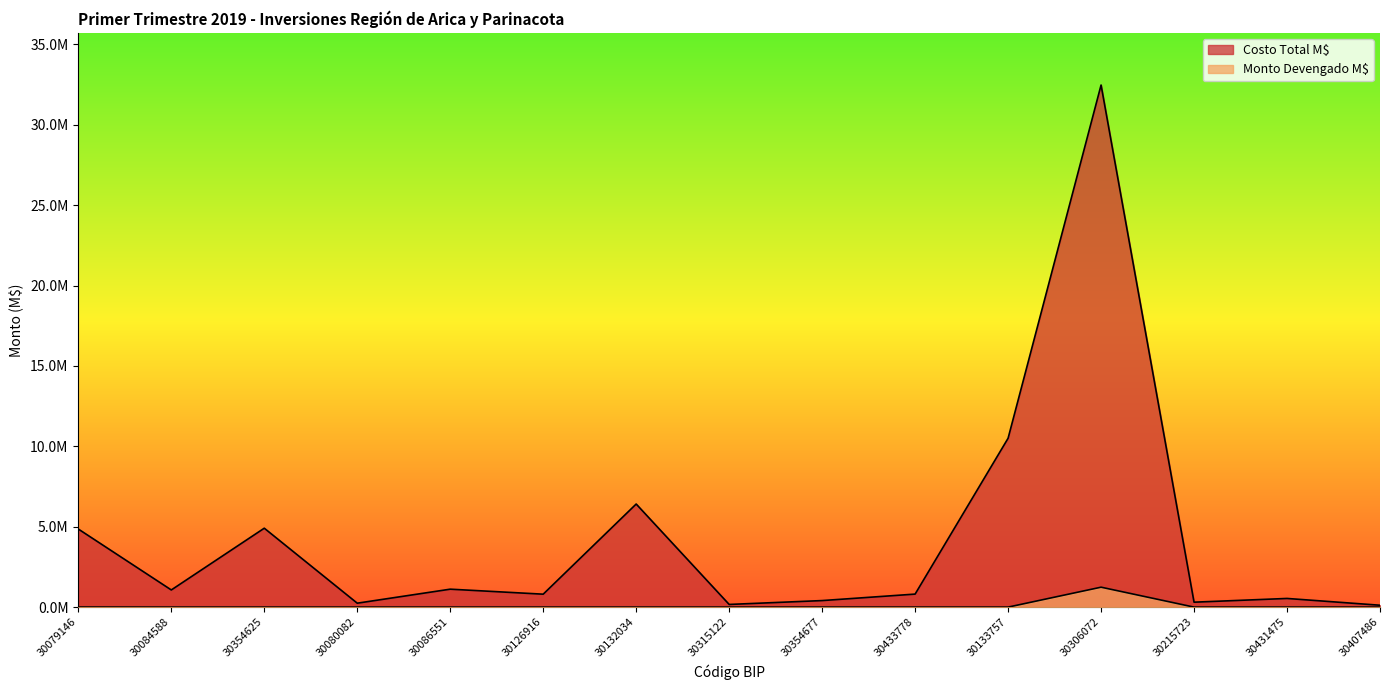

True or false: Monto Devengado M$ and Costo Total M$ intersect in this chart.

False